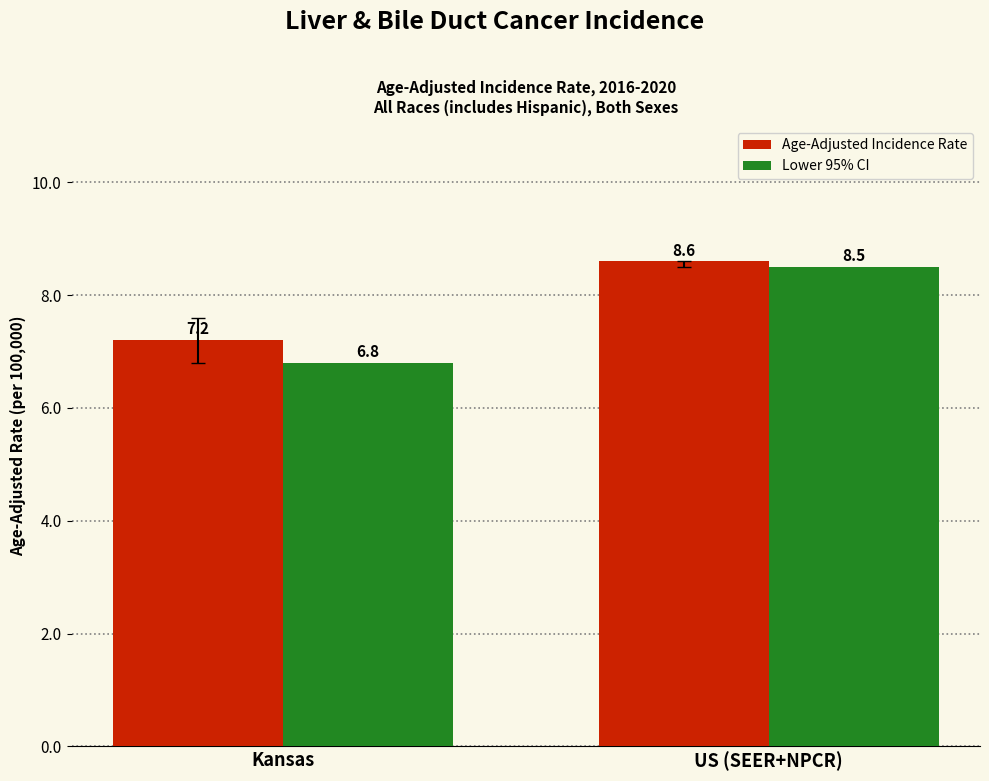

Rank the series at Kansas from lowest to highest value.

Lower 95% CI, Age-Adjusted Incidence Rate